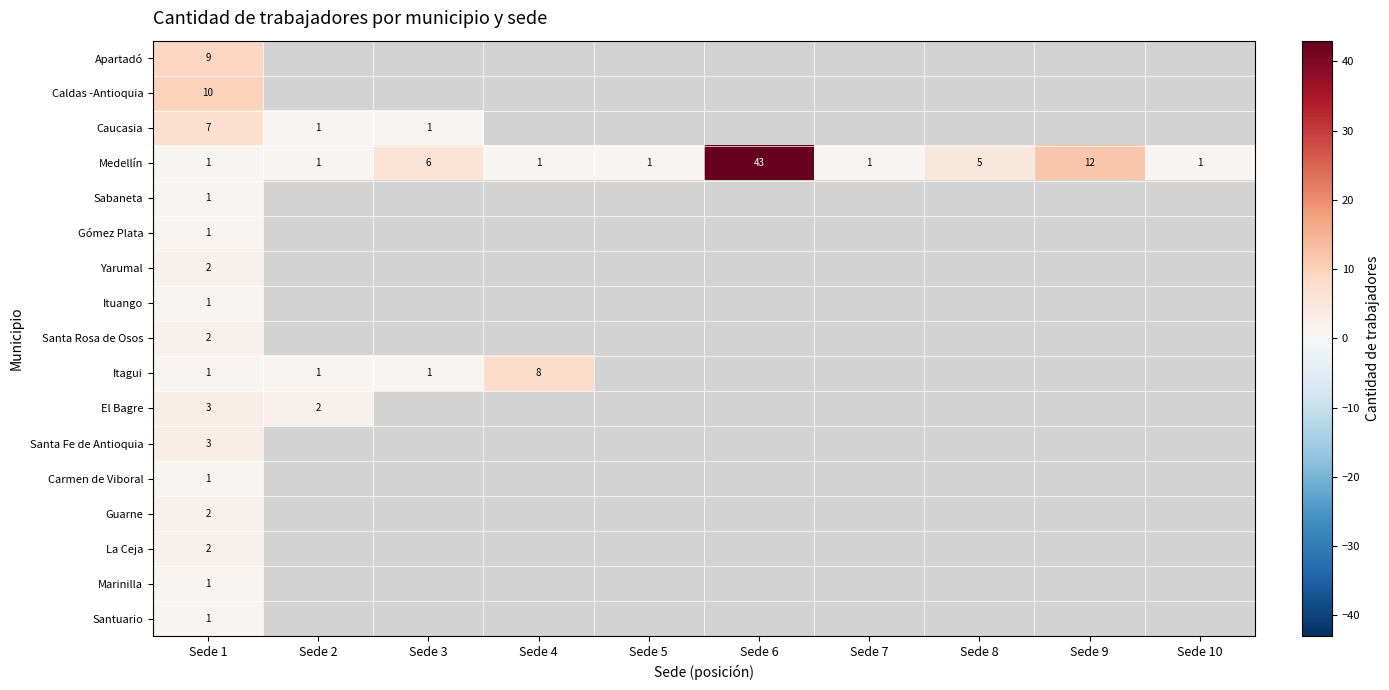

How many categories are shown in the chart?

10